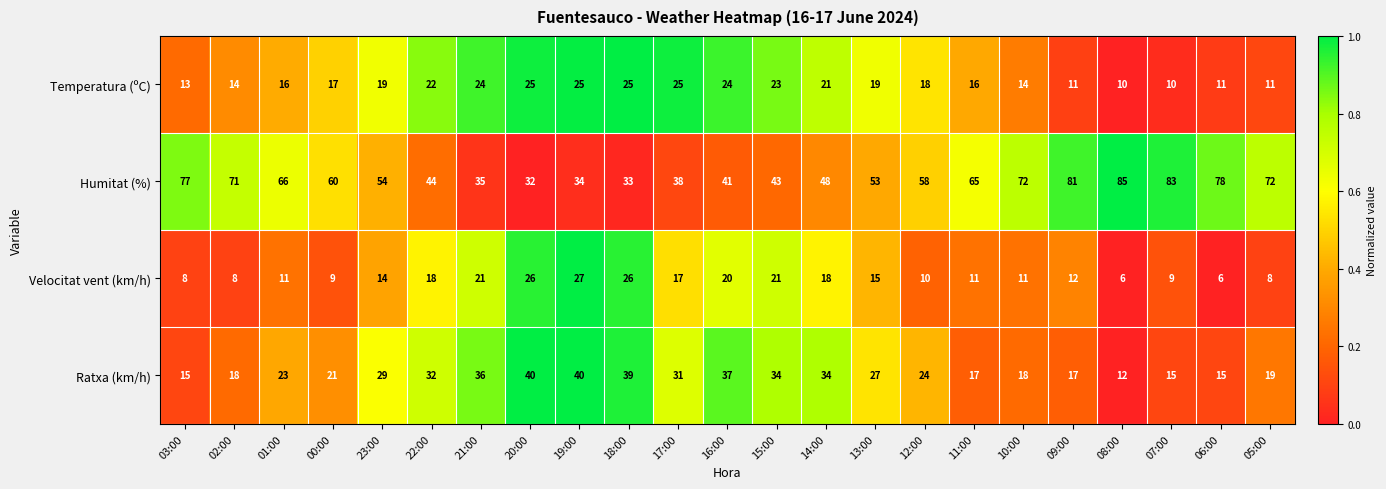

Which series has the largest total across all categories?

Humitat (%)